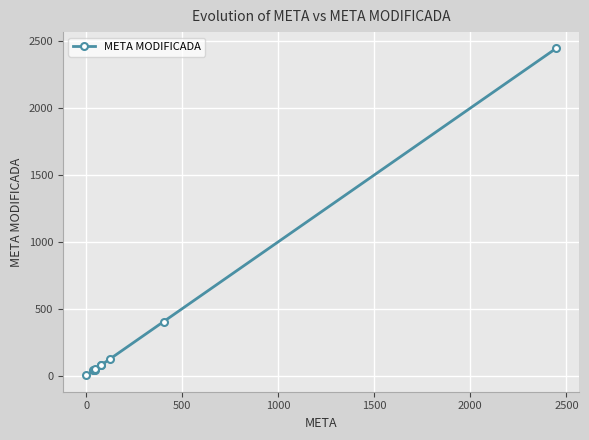

What is the average value?

330